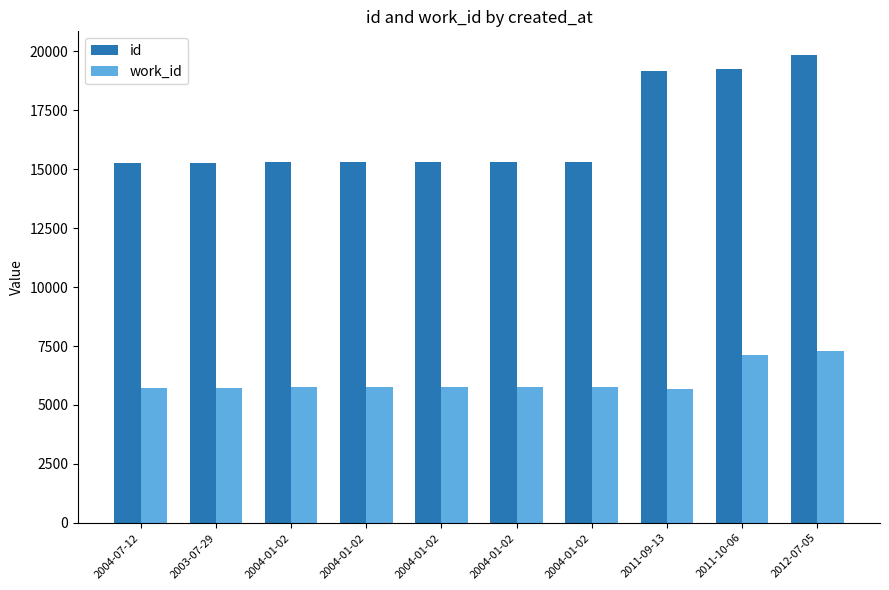

At which category is the sum across all series the highest?

2012-07-05